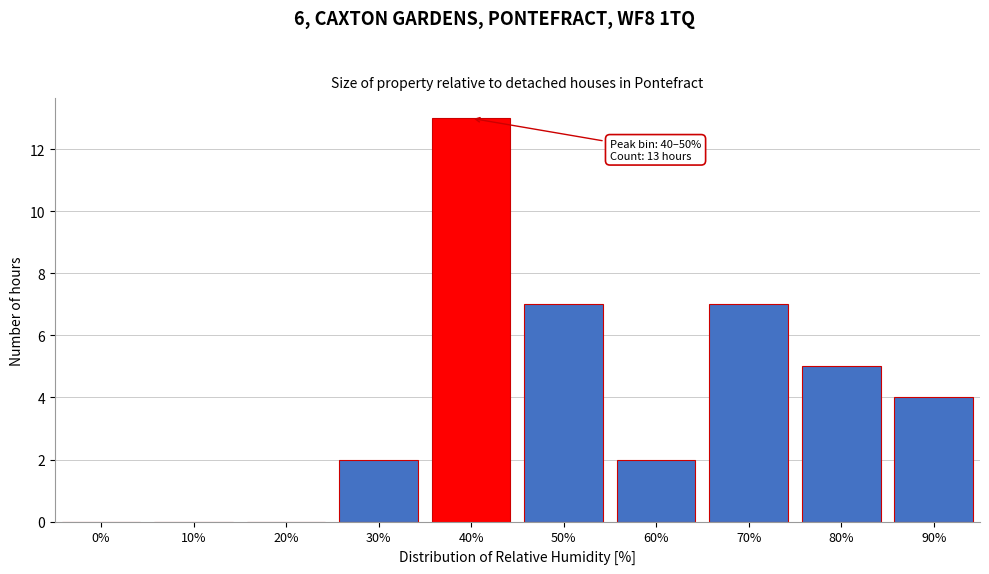

Reading left to right, extract all data points from this chart.

0%=0	10%=0	20%=0	30%=2	40%=13	50%=7	60%=2	70%=7	80%=5	90%=4